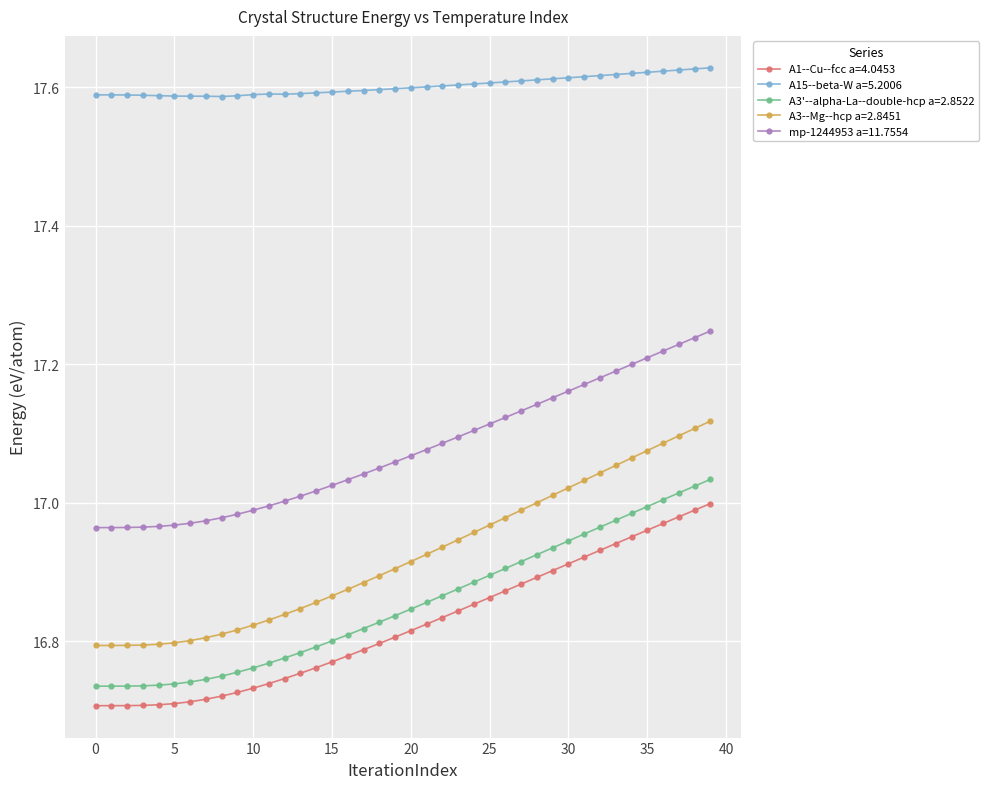

True or false: A15--beta-W a=5.2006 has more than 1 points higher than both neighbors.

True